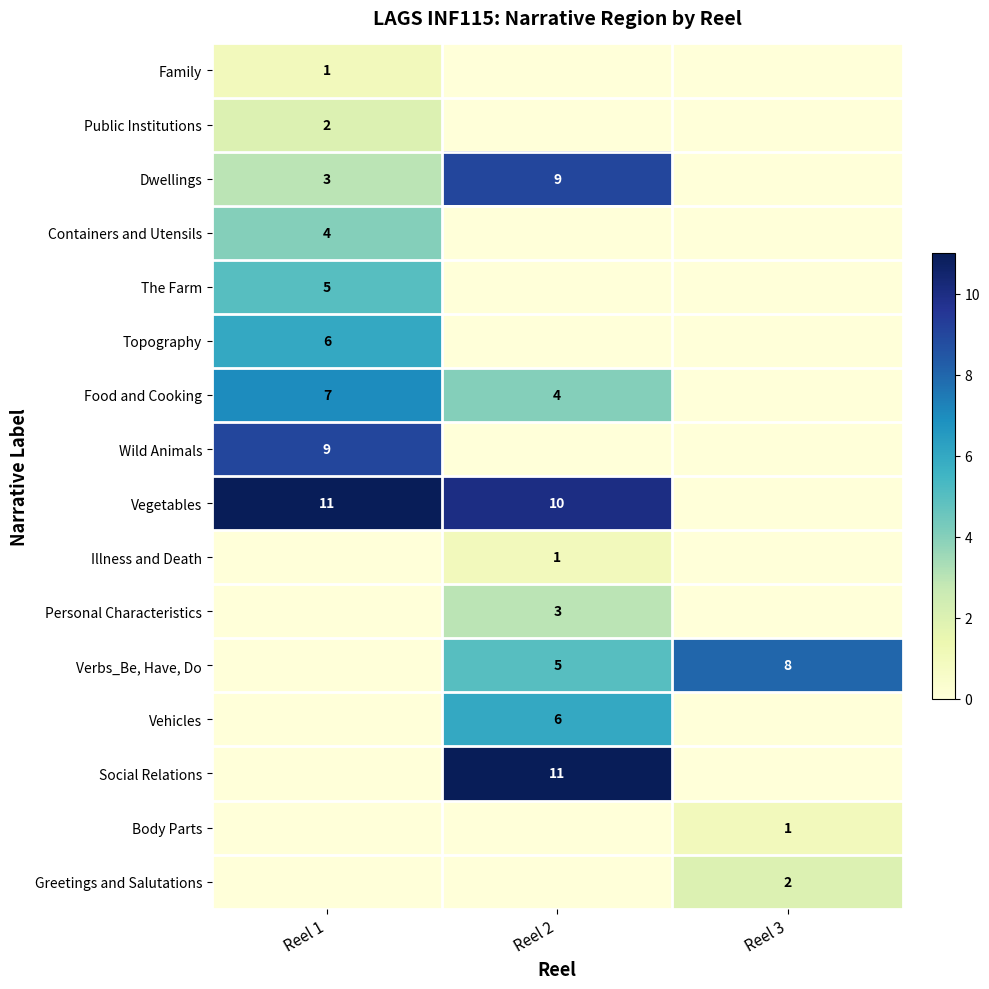

What is the difference between the Verbs_Be, Have, Do values at Reel 3 and Reel 2?

3